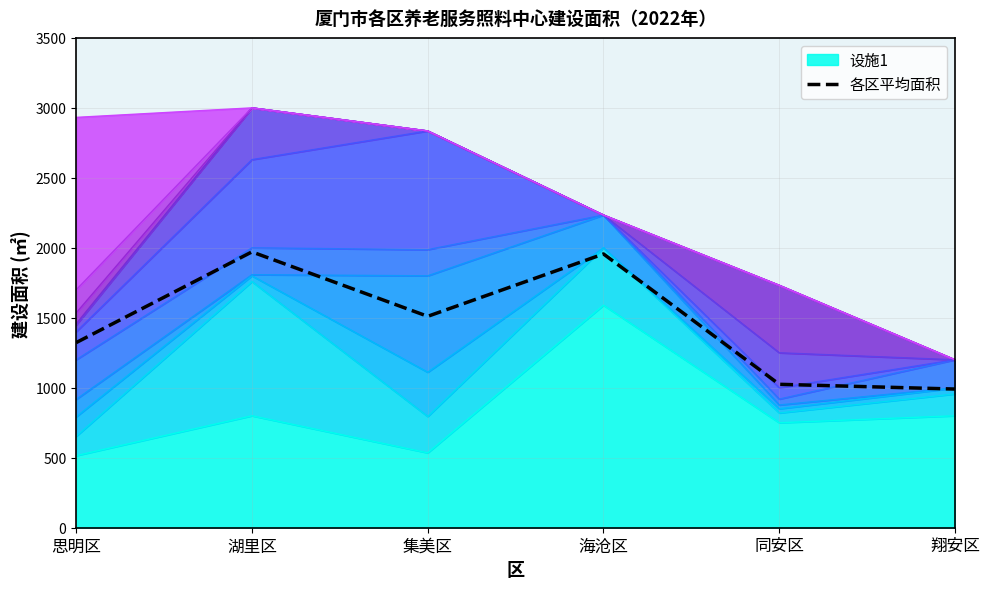

Rank the categories by value from highest to lowest.

湖里区, 海沧区, 集美区, 思明区, 同安区, 翔安区